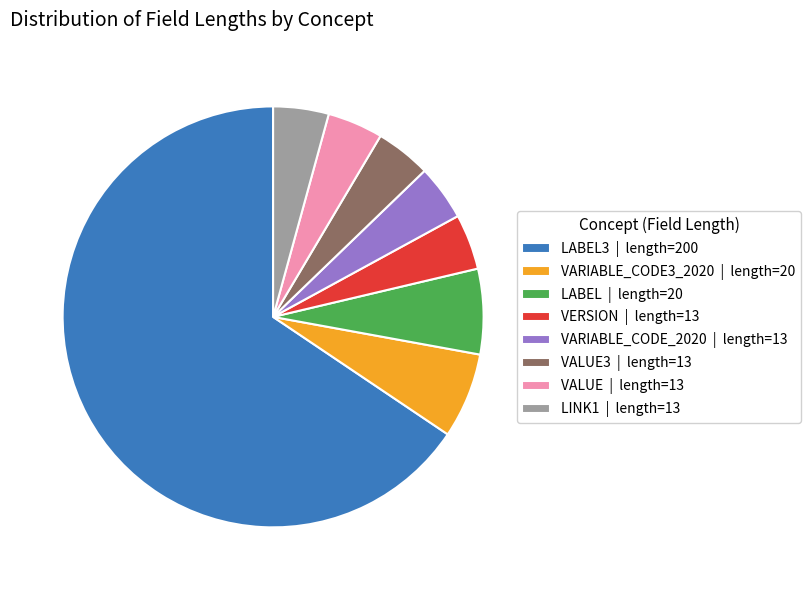

Approximately how many times larger is the value at LABEL | length=20 compared to VARIABLE_CODE_2020 | length=13?

1.5